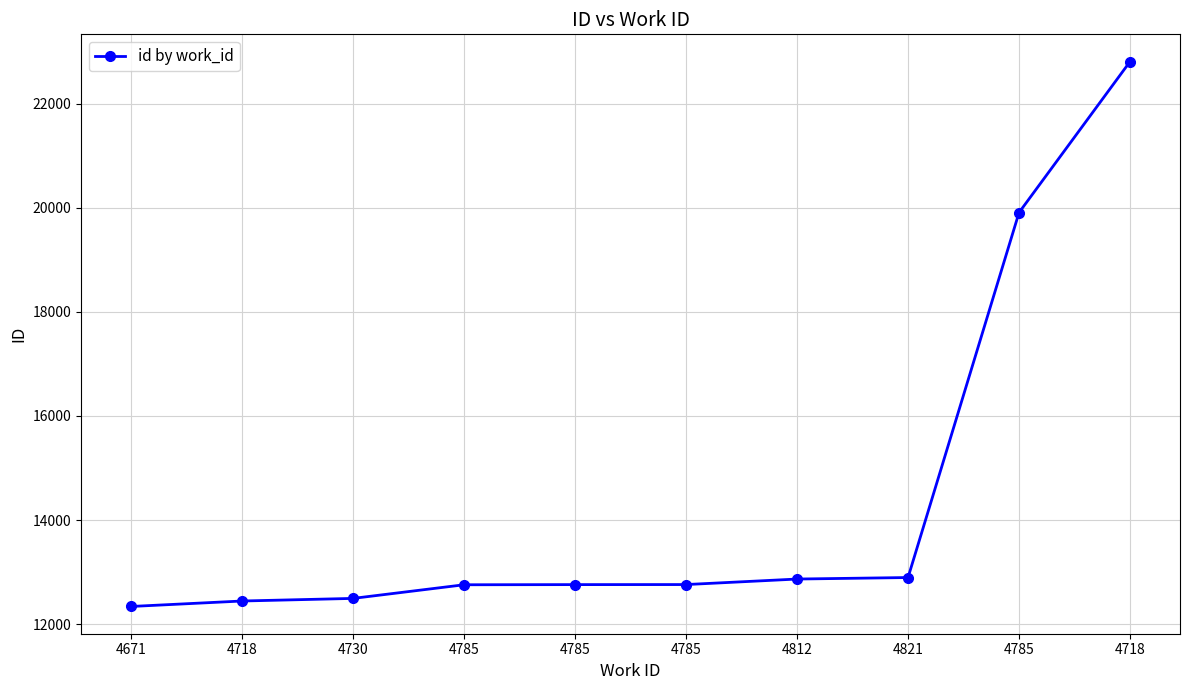

Reading left to right, transcribe all the data shown in this chart.

12340	12445	12495	12757	12760	12761	12867	12896	19907	22807